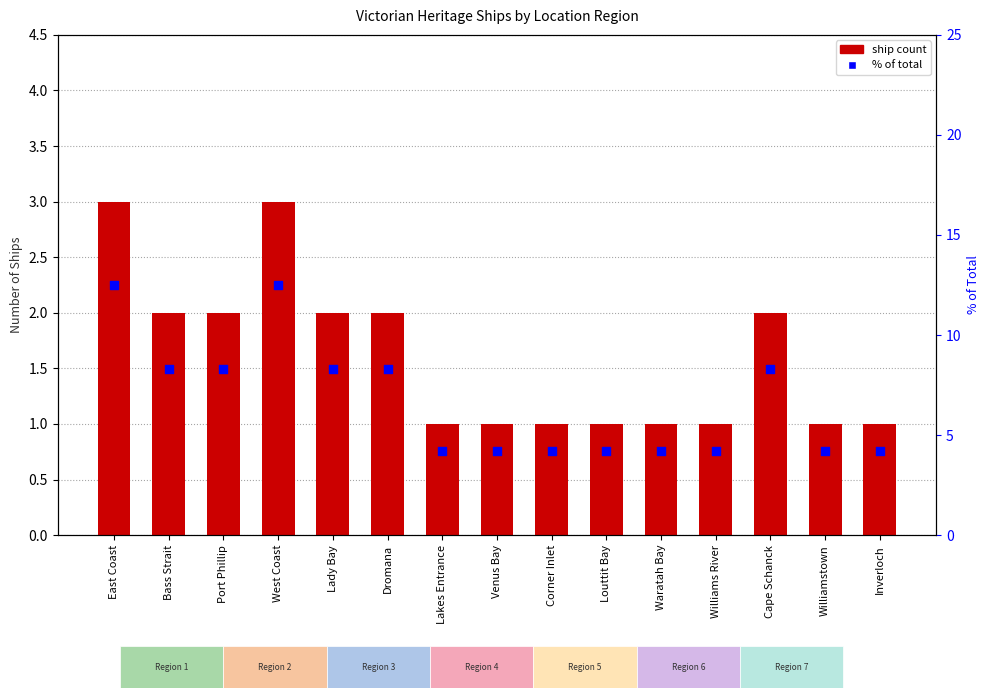

At which category is the sum across all series the highest?

East Coast